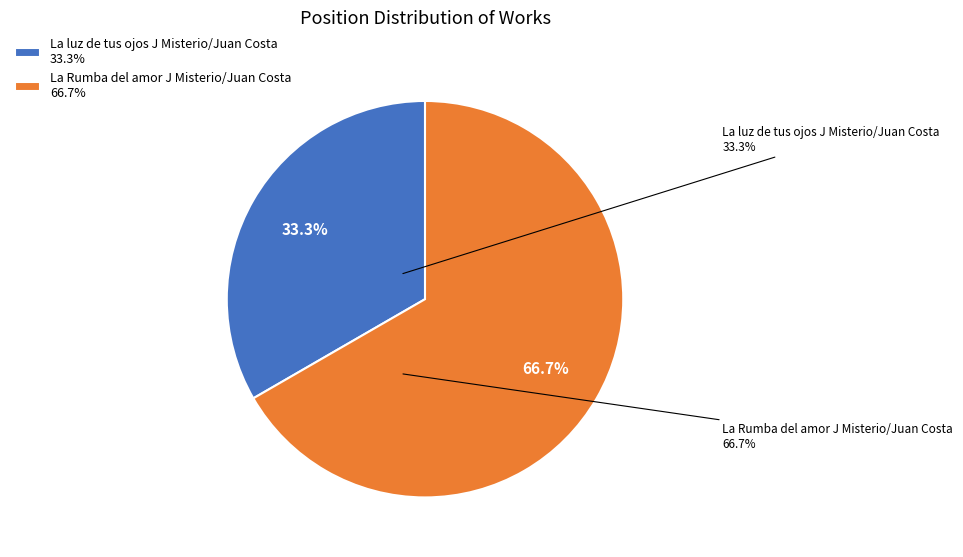

Approximately how many times larger is the value at La luz de tus ojos J Misterio/Juan Costa compared to La Rumba del amor J Misterio/Juan Costa?

0.5